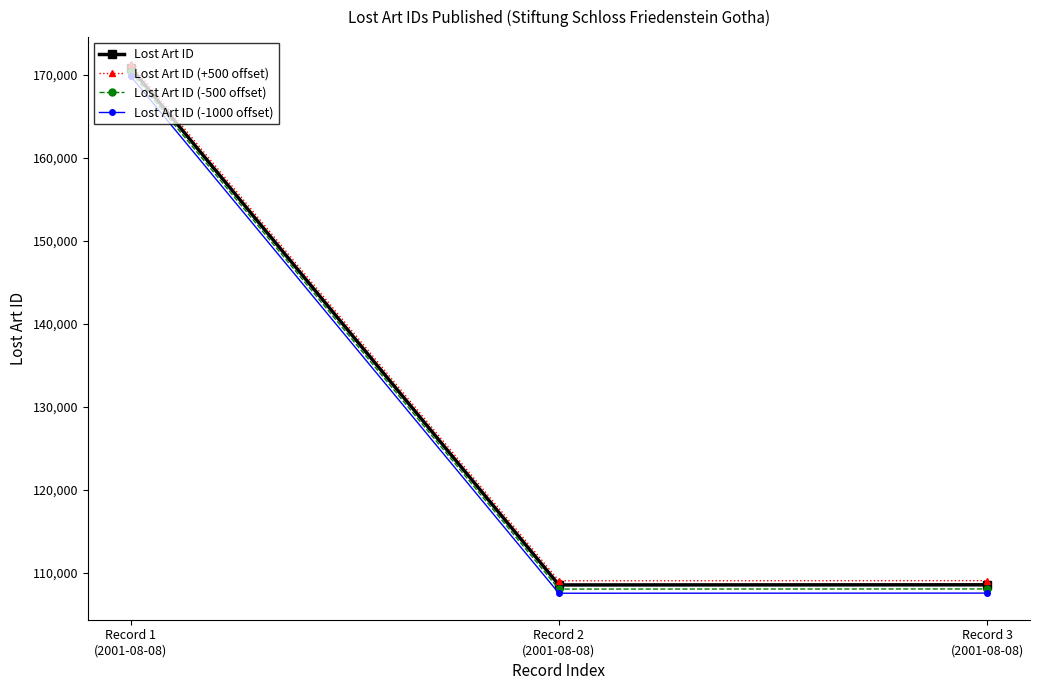

Where is Lost Art ID (-1000 offset) nearest to the value 138688?

Record 3
(2001-08-08)